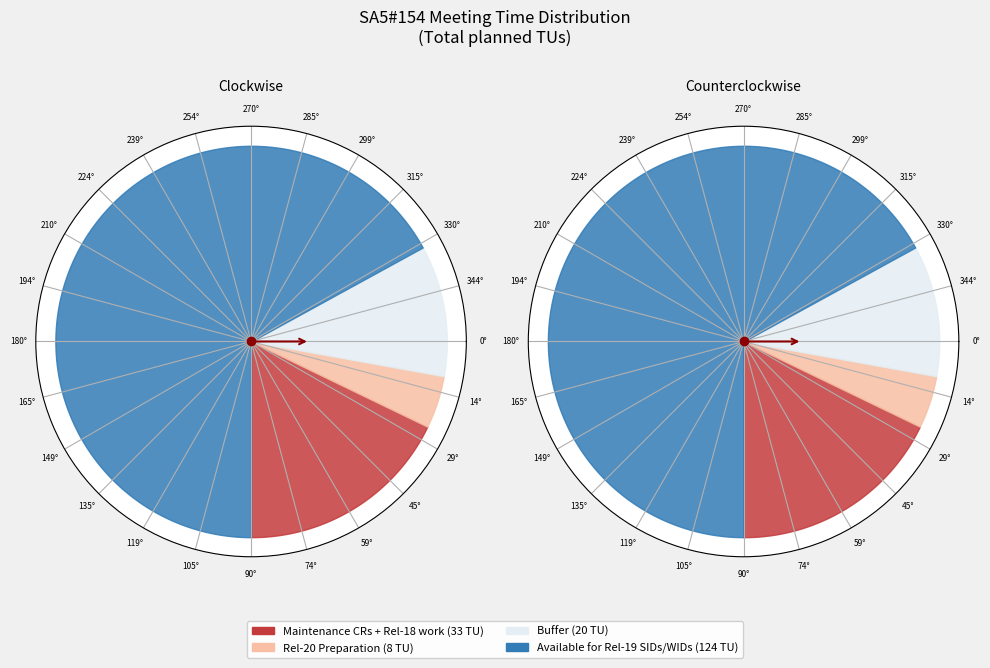

How much of the chart is everything except Rel-20 Preparation?

95.7%